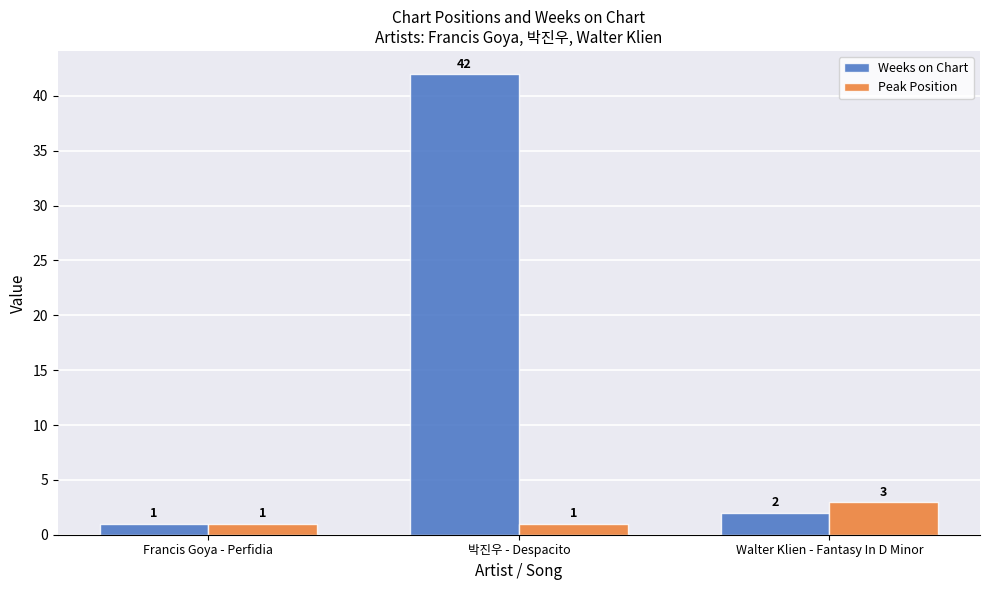

What is the value of the Weeks on Chart bar at the 1st from the left?

1